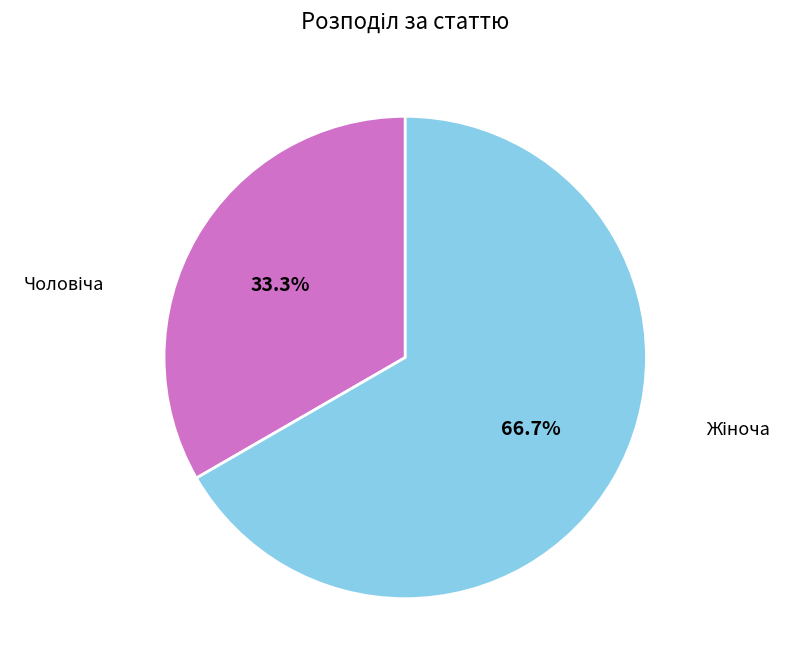

Does any single category account for the majority?

Yes